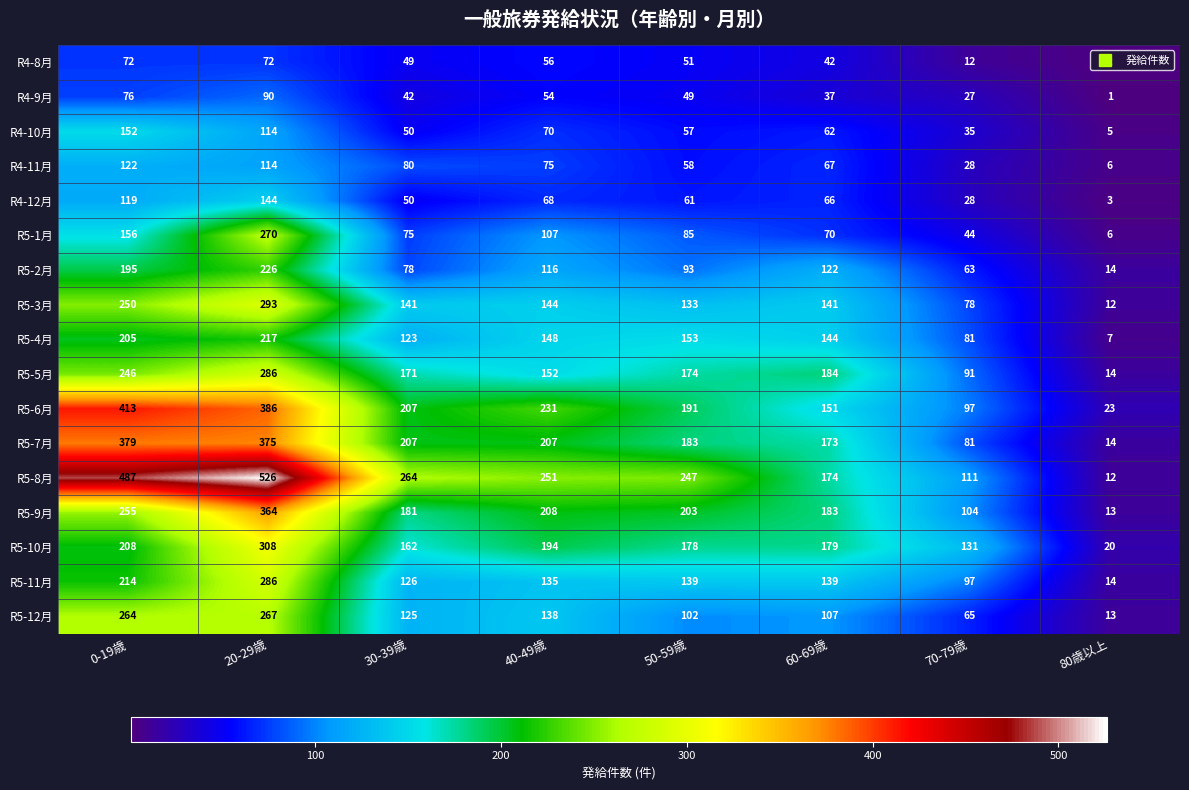

The R5-4月 series shows 38 at 70-79歳. True or false?

False